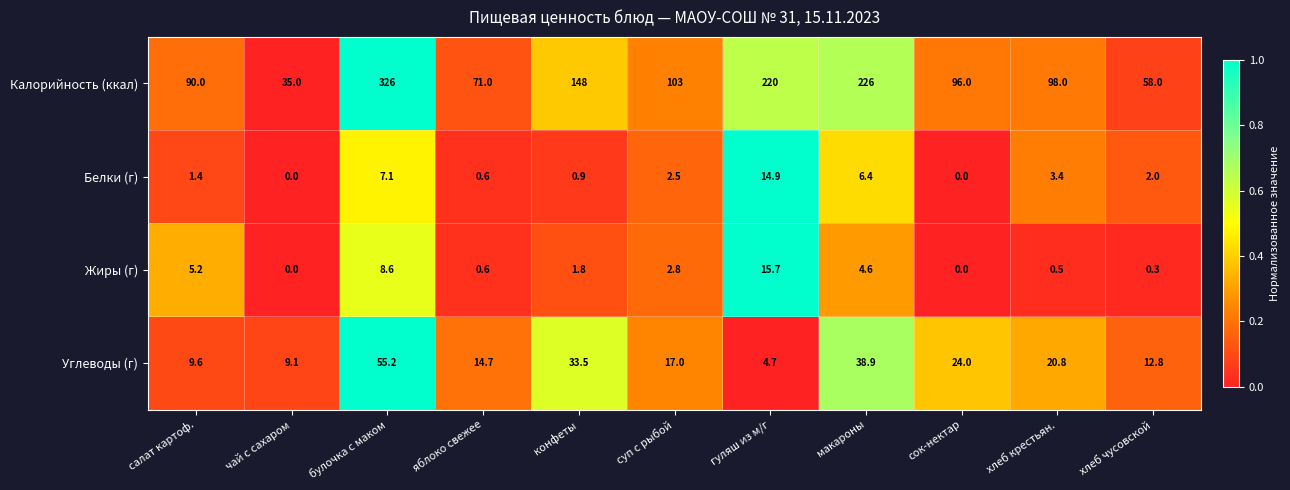

The Углеводы (г) series shows 14.7 at яблоко свежее. True or false?

True